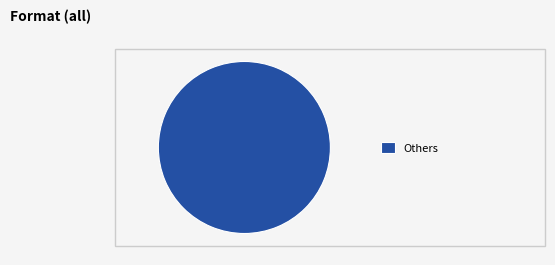

How many segments does this pie chart have?

1